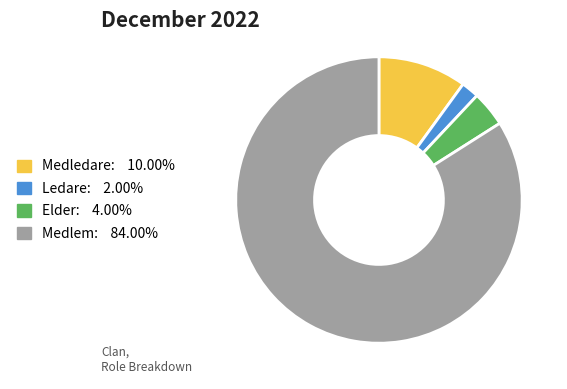

Between Elder and Ledare, which is larger?

Elder